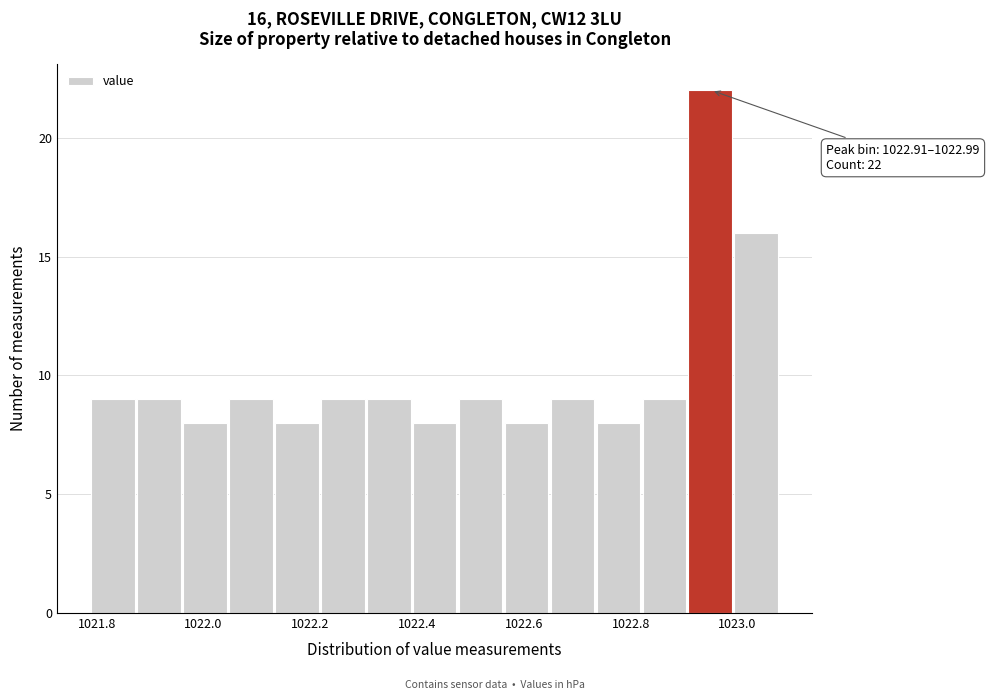

Which range on the x-axis has the tallest bar?

1022.908 to 1022.994